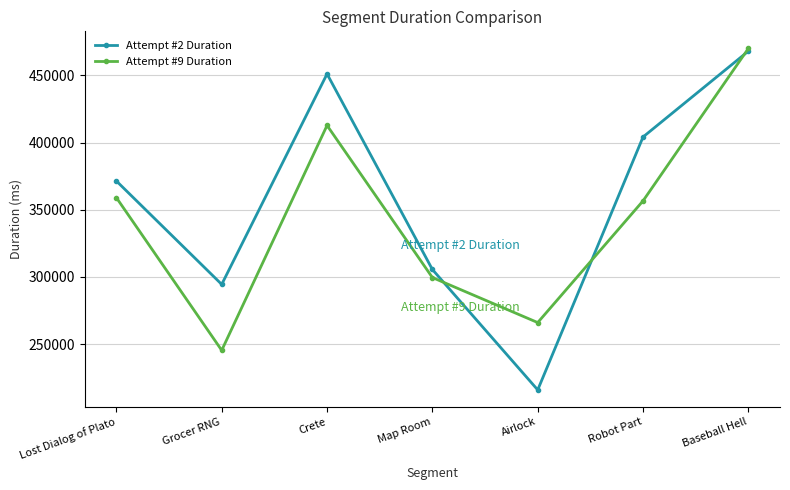

List the series in order of their overall mean, highest first.

Attempt #2 Duration, Attempt #9 Duration